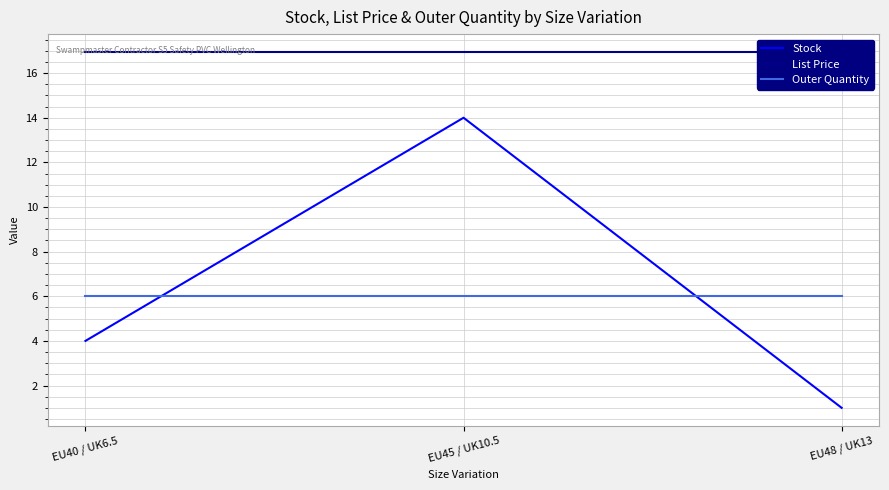

How many data points in Stock are above 4?

1